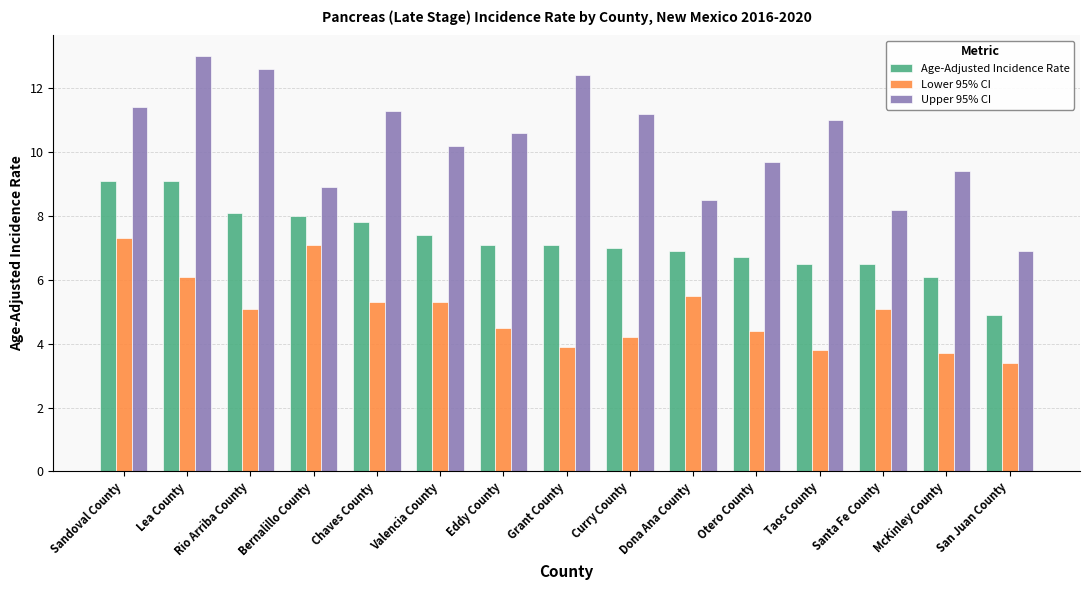

How many data points in Lower 95% CI are less than 5?

7